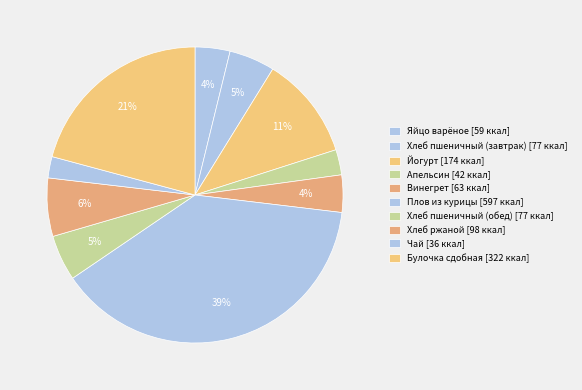

Which has a higher value, Винегрет or Хлеб пшеничный (обед)?

Хлеб пшеничный (обед)